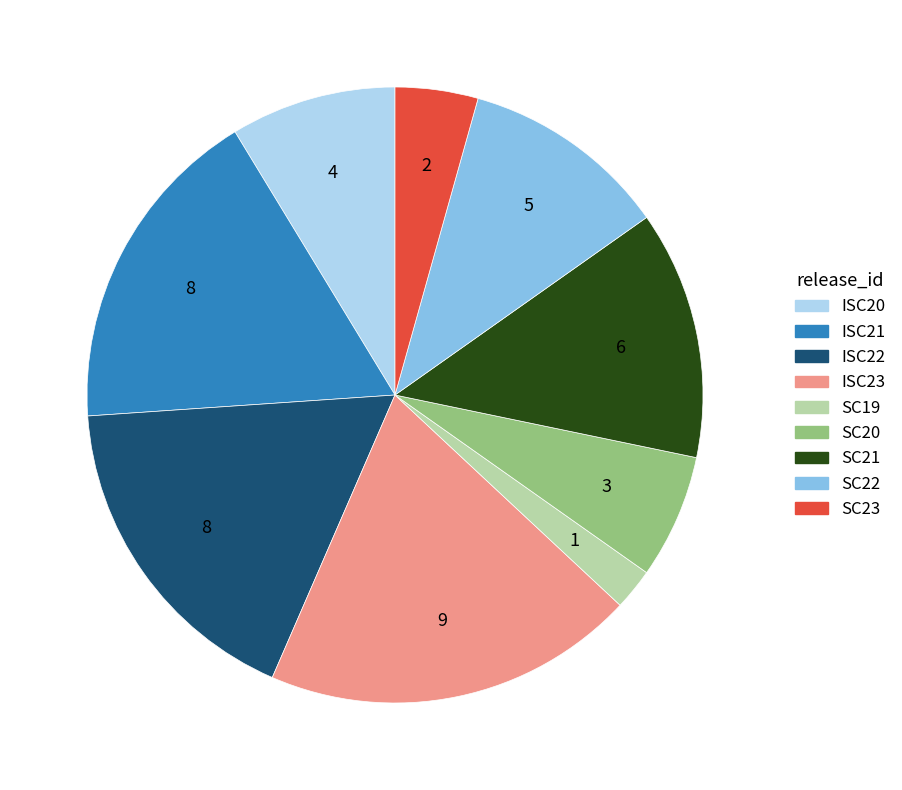

Do SC21 and ISC20 together represent more than half of the pie?

No